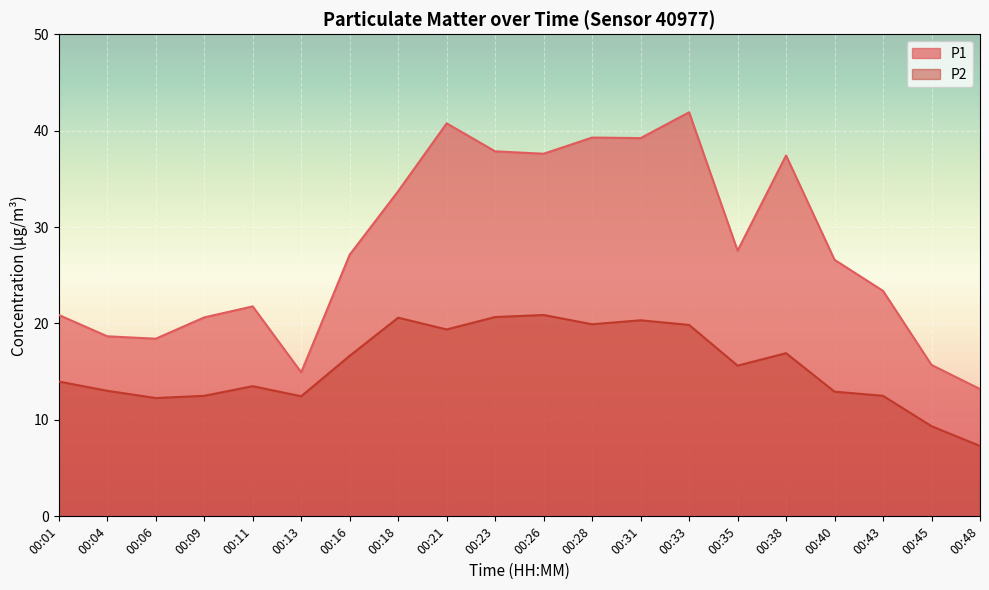

Reading left to right, what are all the values shown in this chart?

P1: 20.9	18.7	18.4	20.6	21.8	14.9	27.1	33.7	40.8	37.9	37.6	39.3	39.2	41.9	27.6	37.4	26.6	23.4	15.7	13.2
P2: 14.0	13.0	12.3	12.5	13.5	12.4	16.6	20.6	19.4	20.7	20.9	19.9	20.3	19.9	15.6	16.9	12.9	12.5	9.3	7.3